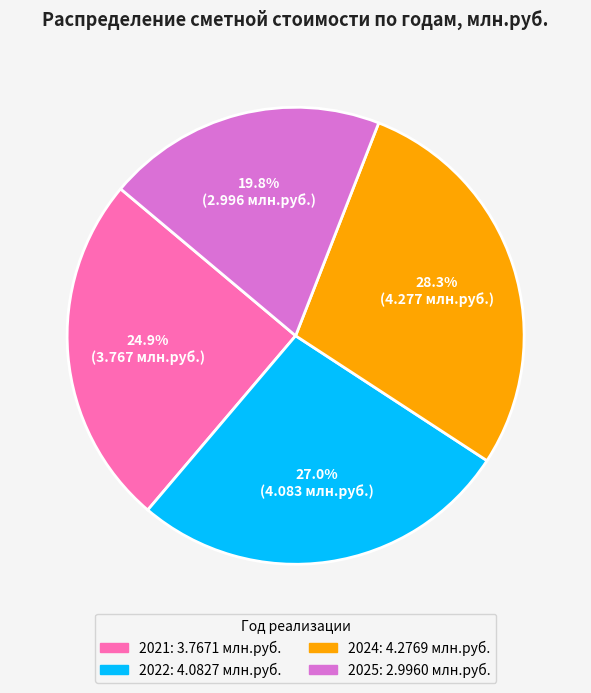

To the nearest percent, what is the average slice percentage?

25%